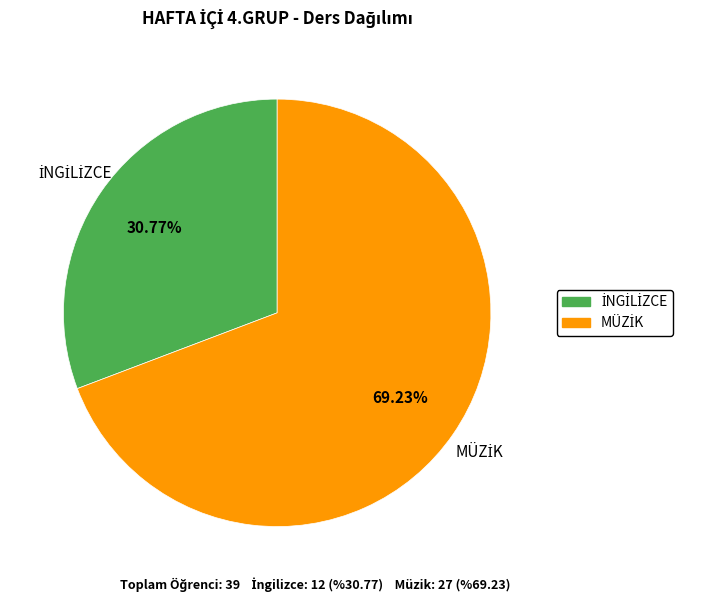

To the nearest percent, what is the average slice percentage?

50%